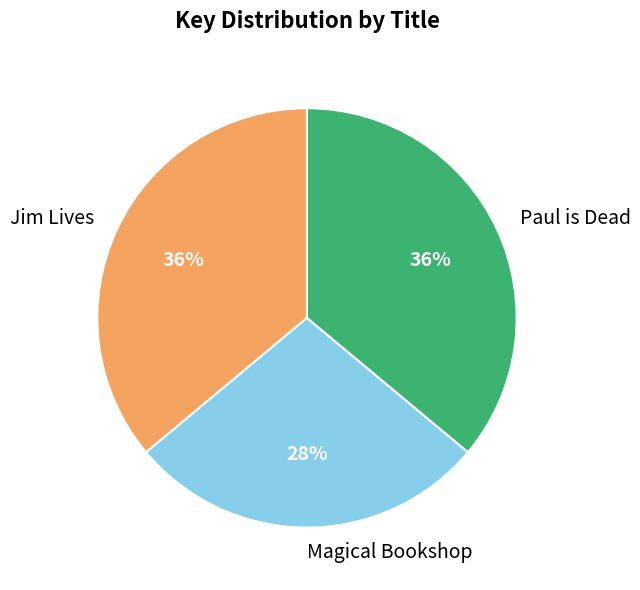

To the nearest percent, what percentage of the pie is Paul is Dead?

36%